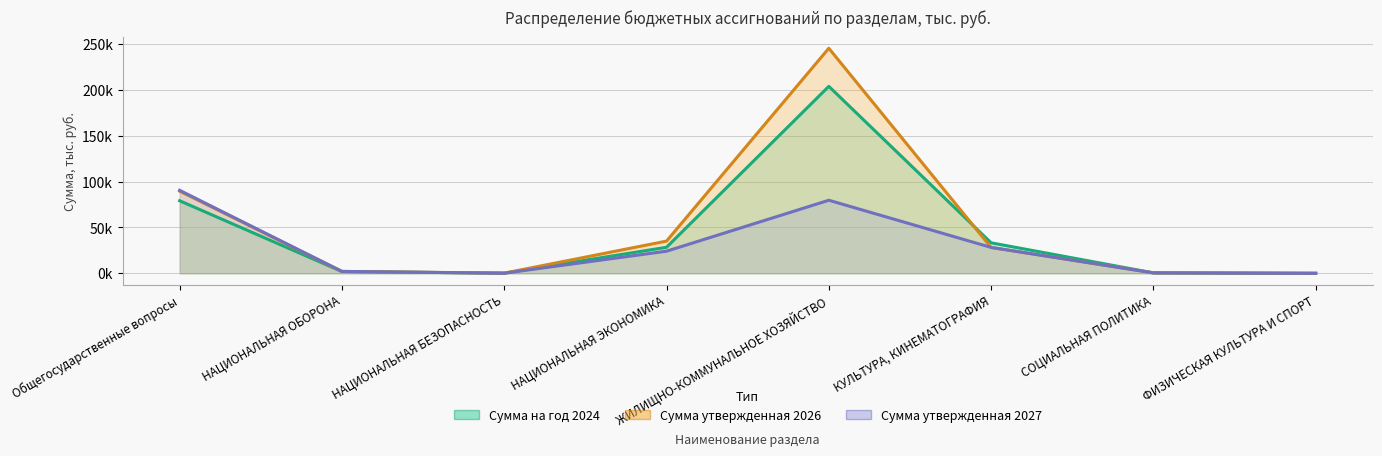

What is the sum of the Сумма утвержденная 2027 values at НАЦИОНАЛЬНАЯ БЕЗОПАСНОСТЬ and СОЦИАЛЬНАЯ ПОЛИТИКА?

637.8